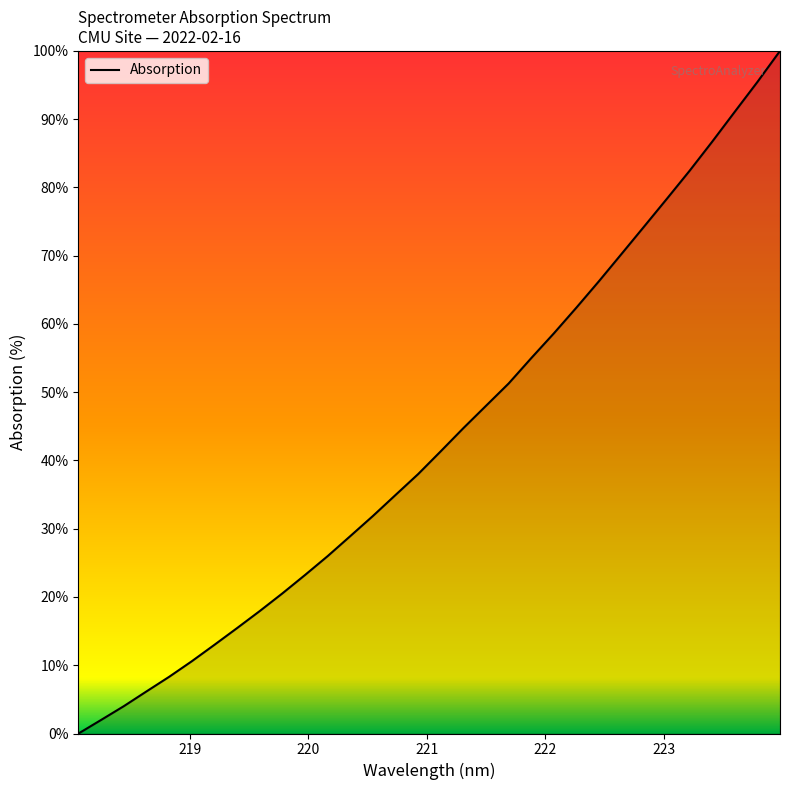

What is the difference between the maximum and minimum values?

100.0